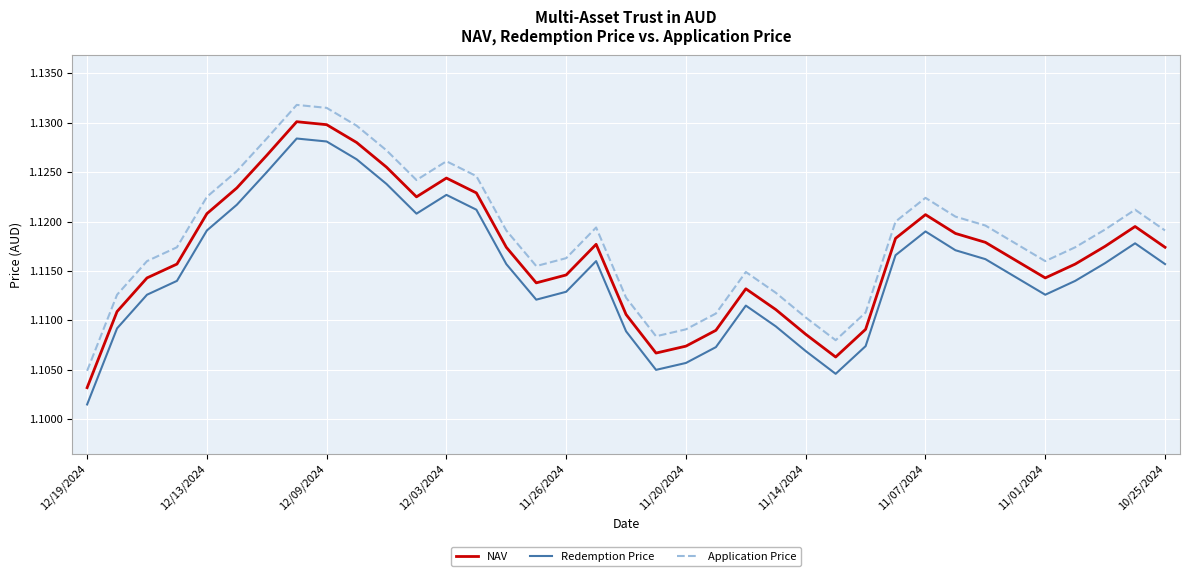

Rank the series by their average value, from lowest to highest.

Redemption Price, NAV, Application Price